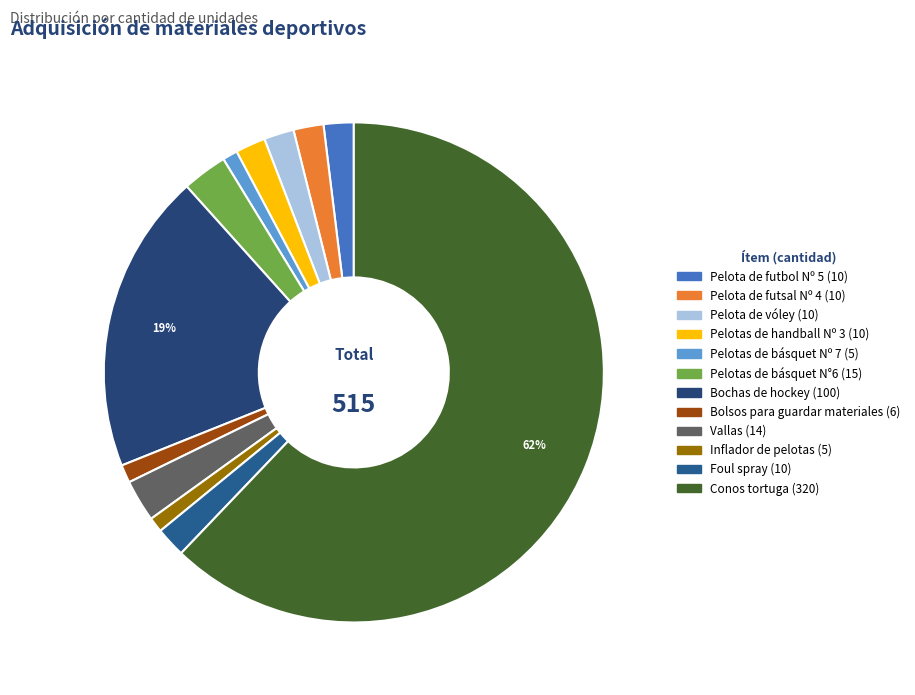

Is the sum of Bolsos para guardar materiales and Pelotas de básquet Nº 7 greater than half?

No